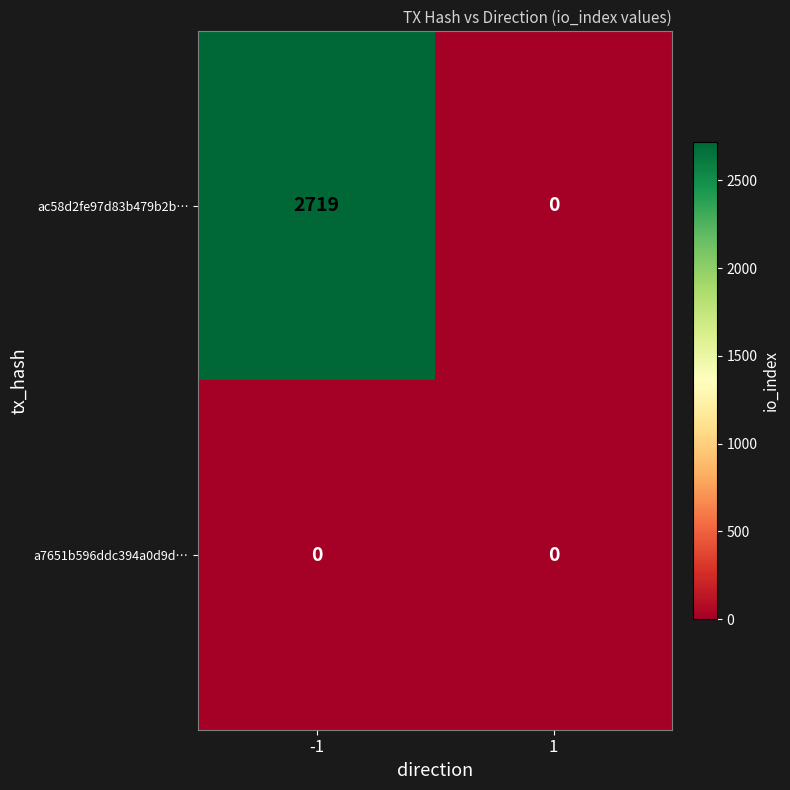

Reading left to right, what are all the values shown in this chart?

ac58d2fe97d83b479b2b…: 2719	0
a7651b596ddc394a0d9d…: 0	0